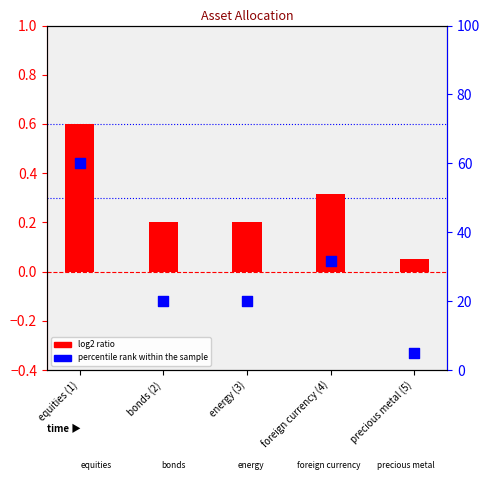

Is the value of log2 ratio at bonds (2) greater than the value of percentile rank within the sample at precious metal (5)?

No